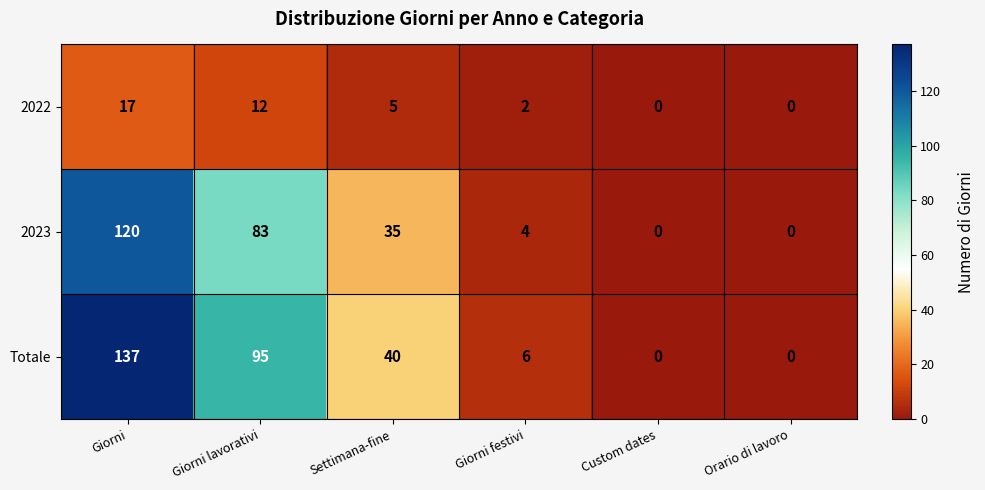

List the series in order of their peak value, highest first.

Totale, 2023, 2022